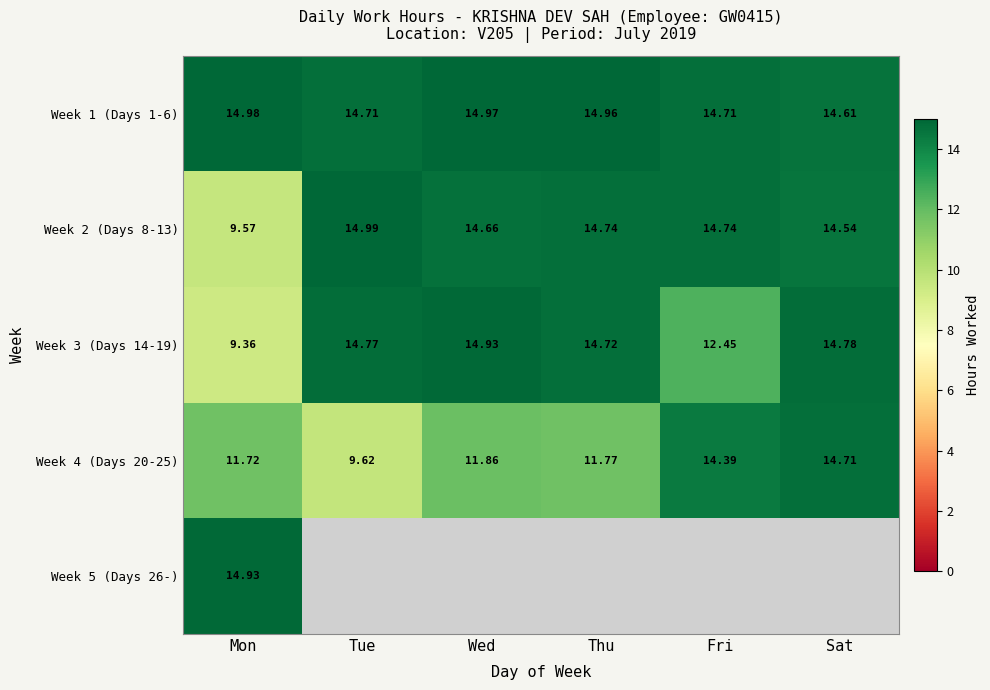

Which category has the highest value in the Week 3 (Days 14-19) series?

Wed